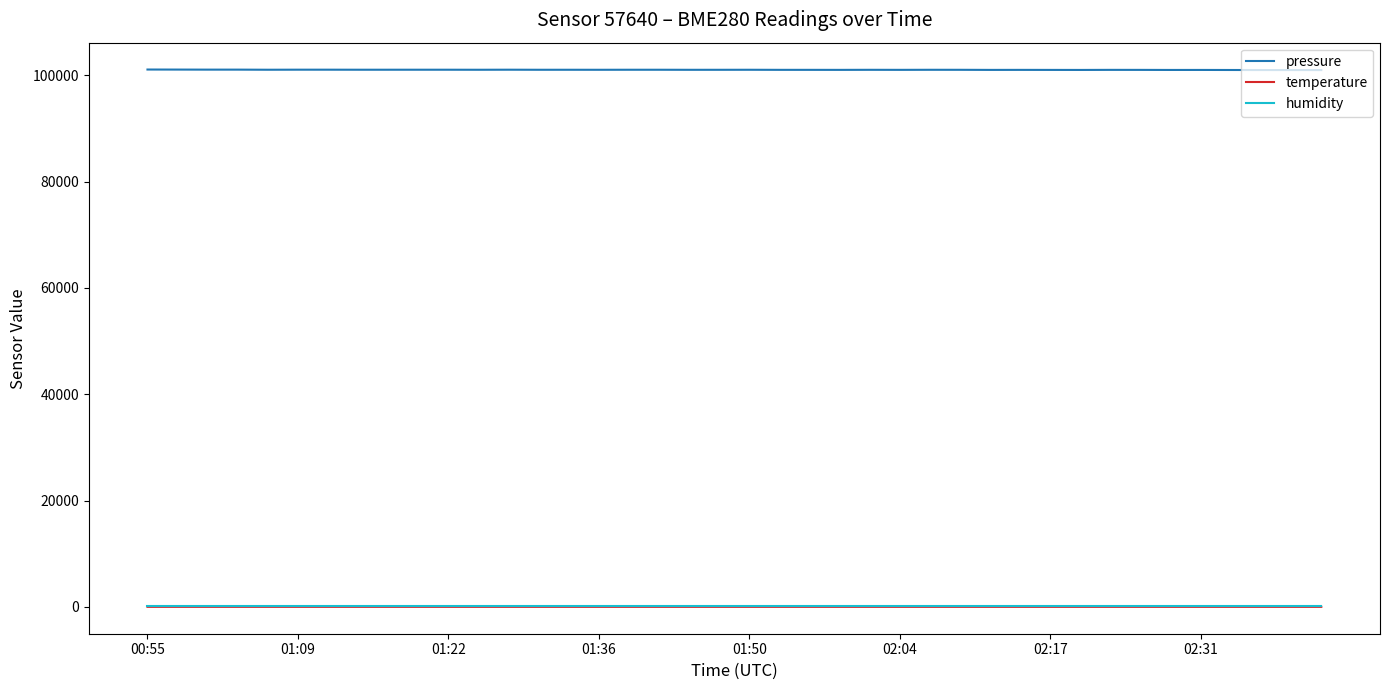

Which series has the largest total across all categories?

pressure